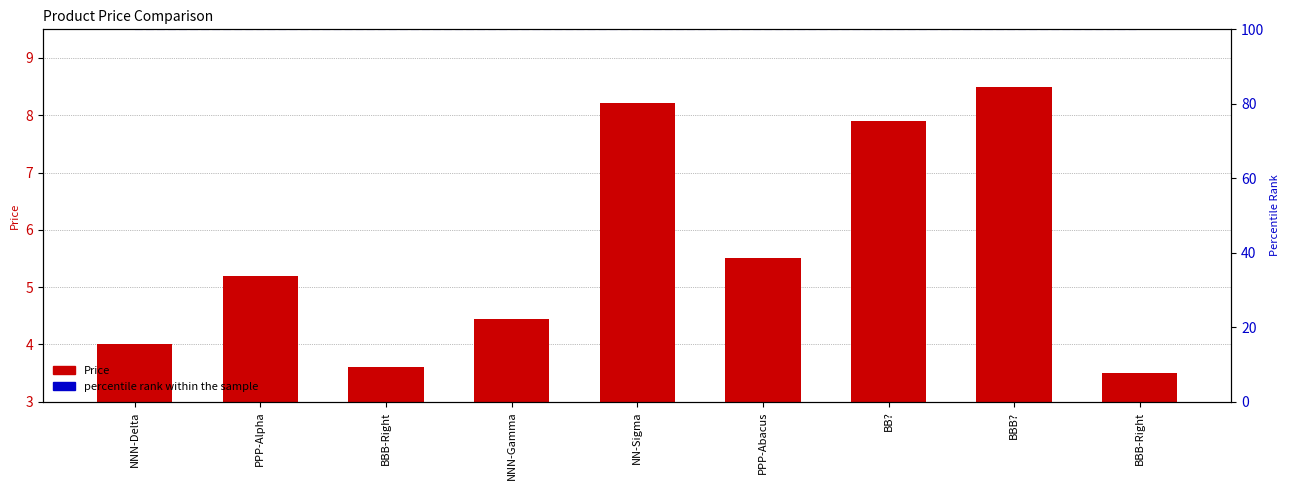

Is it true that percentile rank within the sample equals 135.7 at BB??

False